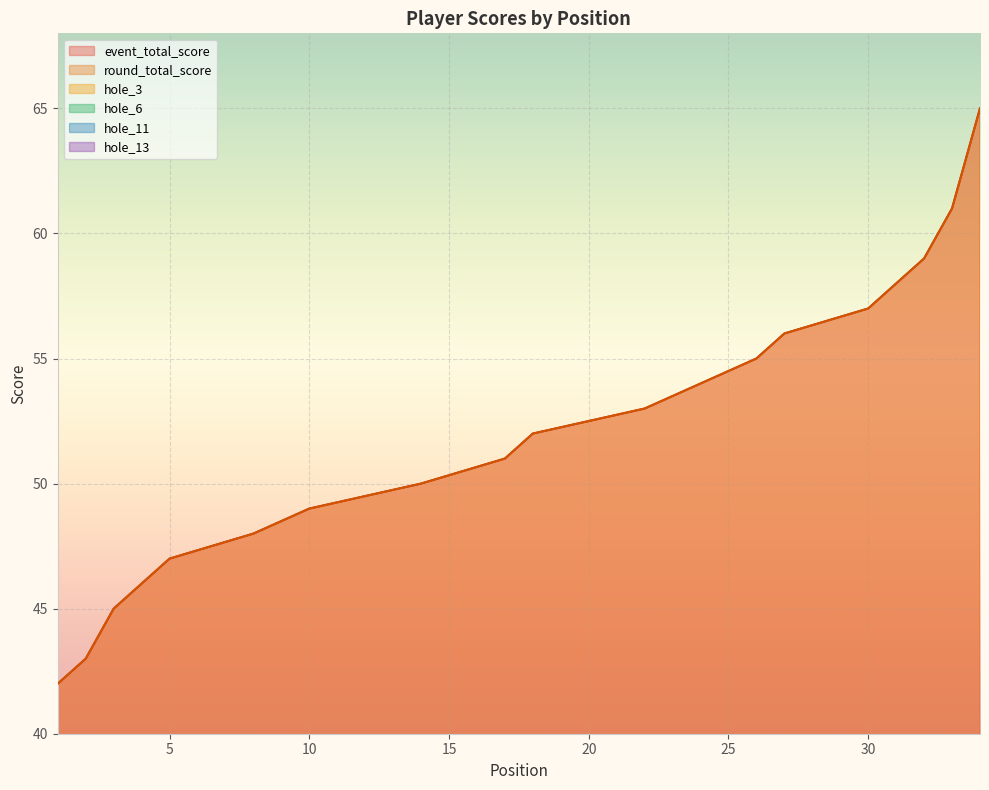

True or false: round_total_score and event_total_score cross at least once.

False